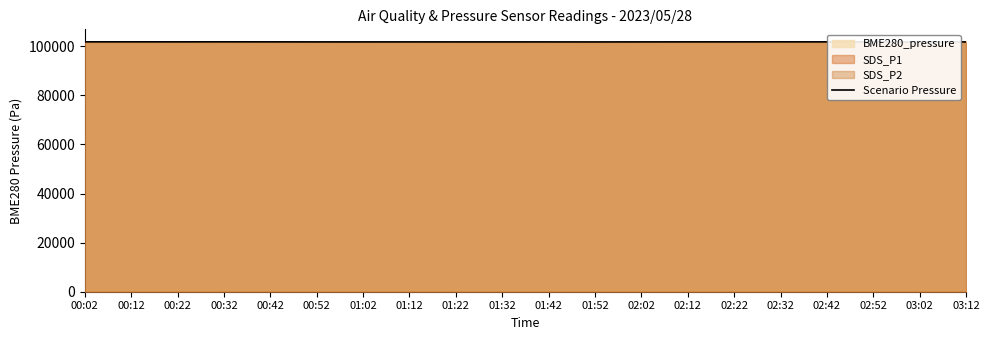

Between 02:12 and 01:52, which is larger?

02:12